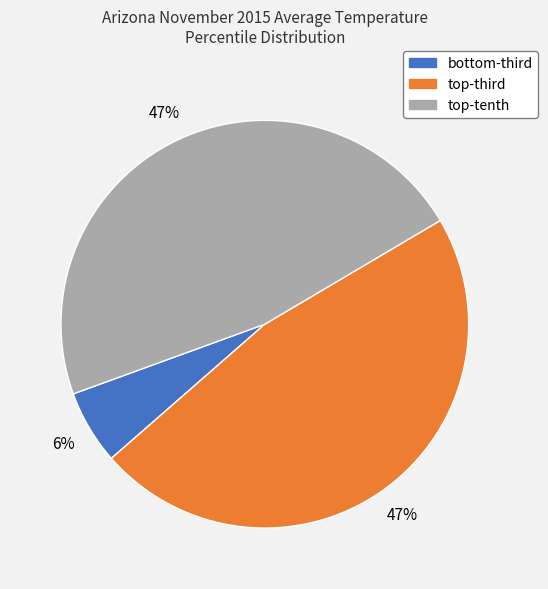

To the nearest percent, what is the average slice percentage?

33%